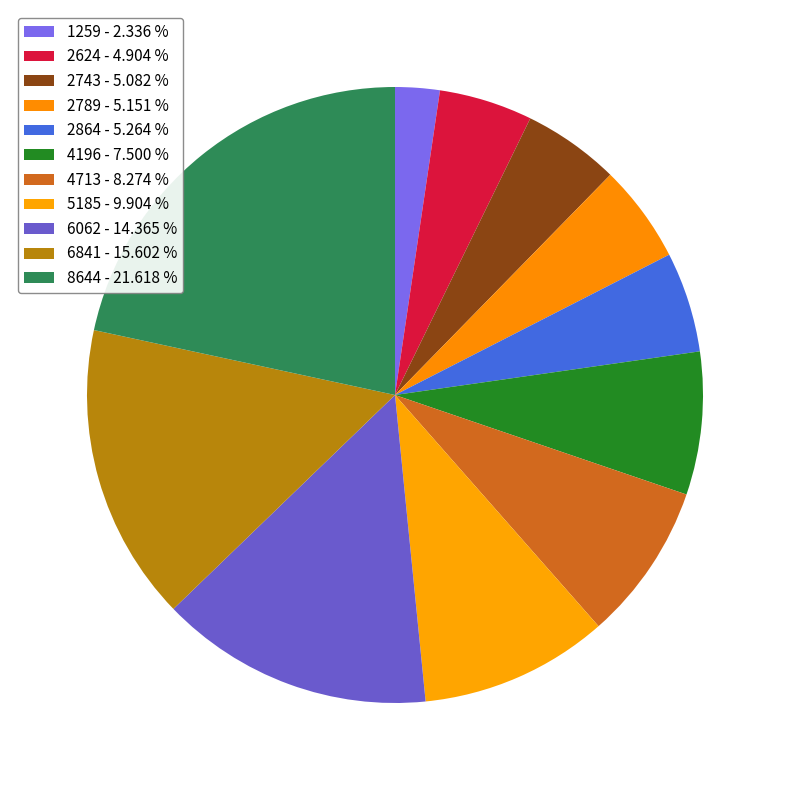

Between 1259 and 4713, which is larger?

4713